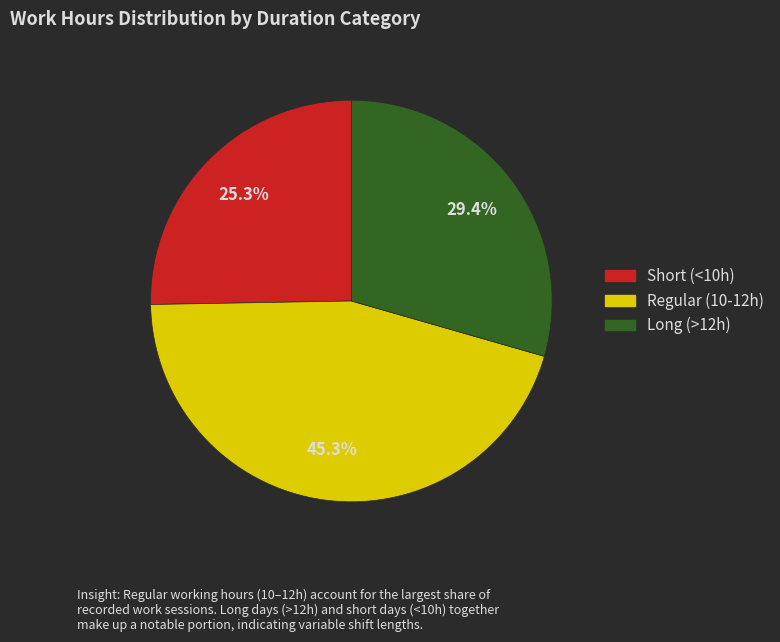

Is there any slice that represents more than half of the pie?

No